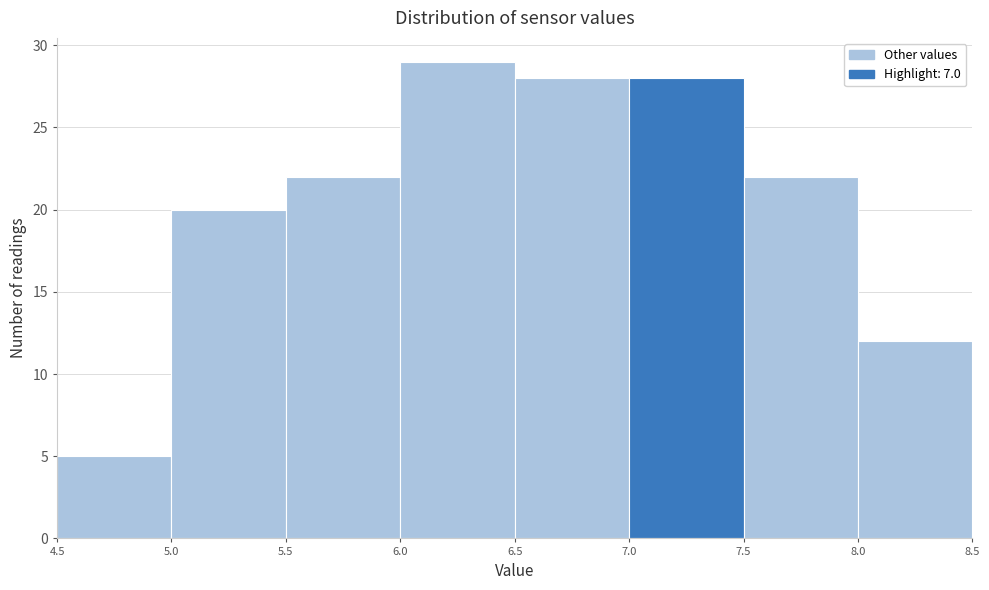

Reading left to right, transcribe this chart: for each bar, give the range it covers on the x-axis and its height. The values are not printed on the chart, so give them approximately, as read against the axis.

4.5 to 5.0: 5
5.0 to 5.5: 20
5.5 to 6.0: 22
6.0 to 6.5: 29
6.5 to 7.0: 28
7.0 to 7.5: 28
7.5 to 8.0: 22
8.0 to 8.5: 12